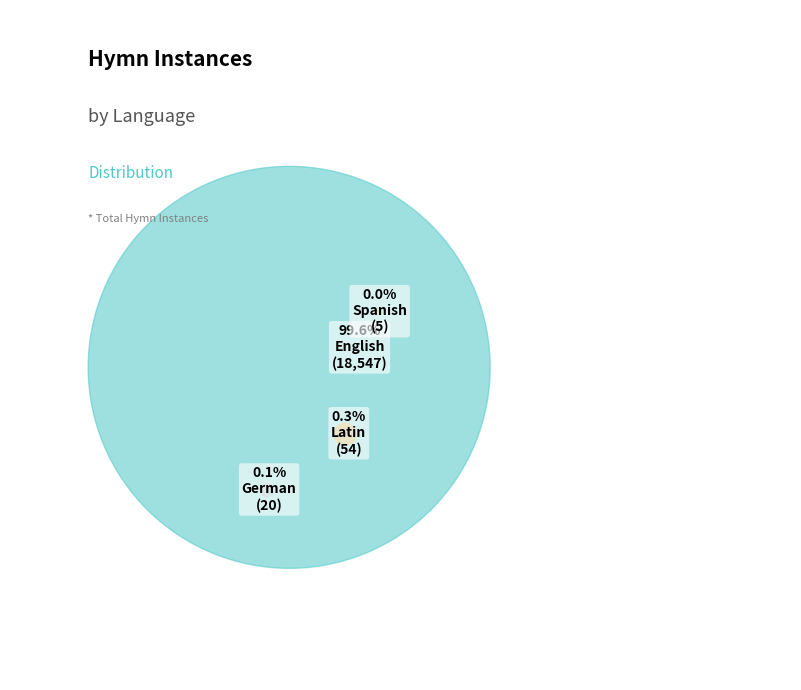

What percentage is NOT represented by French?

100.0%